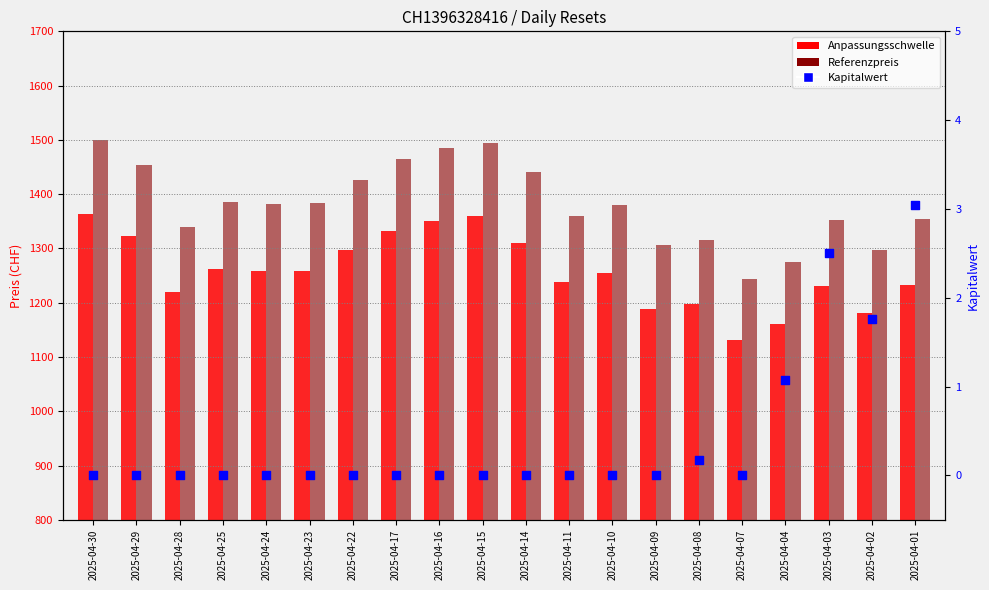

At how many categories does at least one series exceed 952?

20